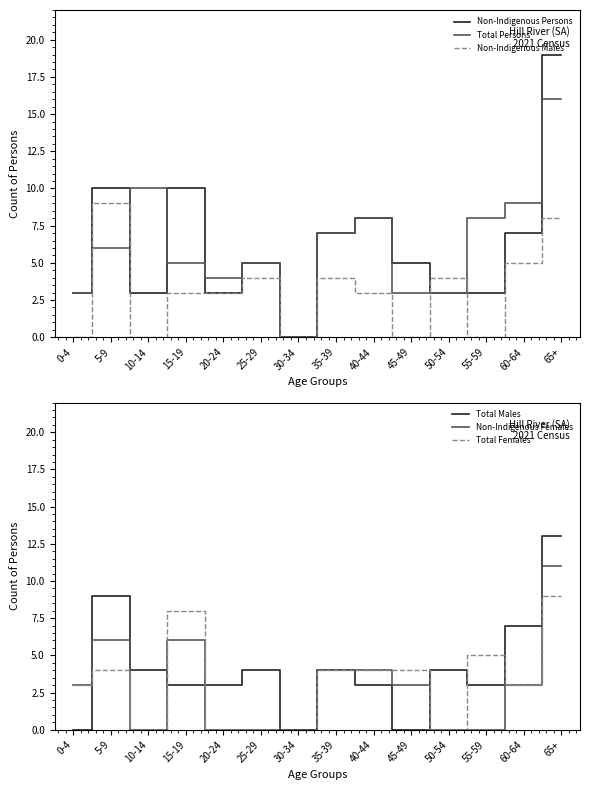

Is it true that Total Males equals 12 at 5-9?

False